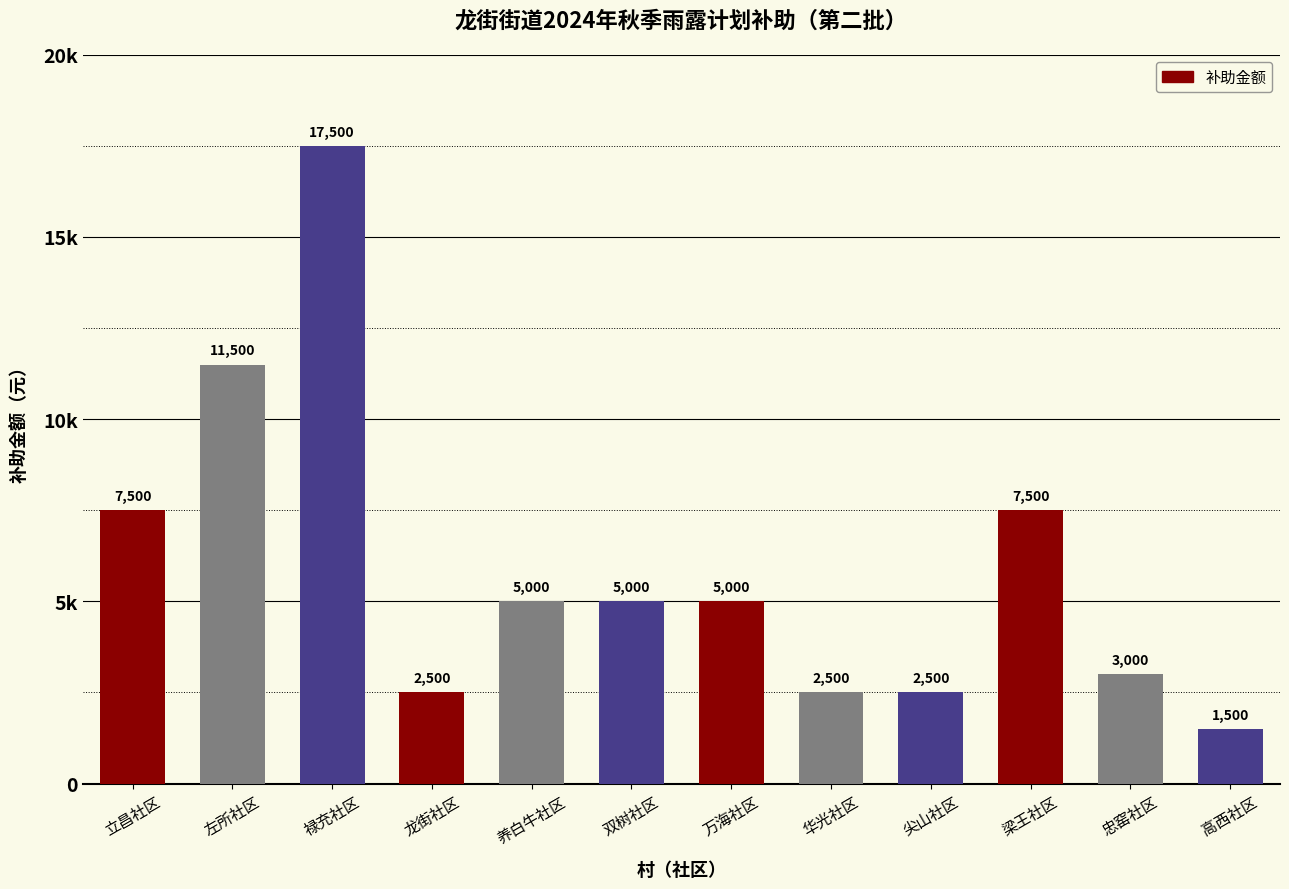

Between 龙街社区 and 养白牛社区, which is larger?

养白牛社区